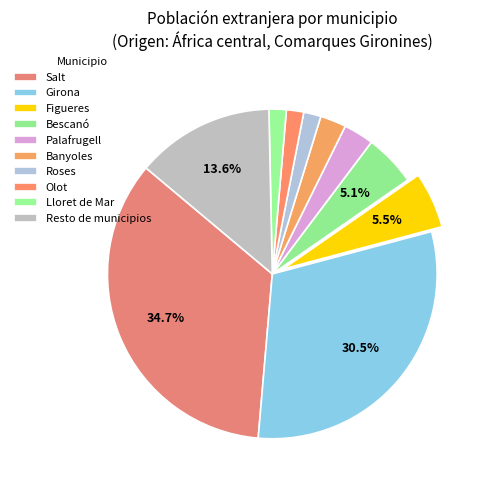

What is the total percentage of Resto de municipios and Roses?

15.3%